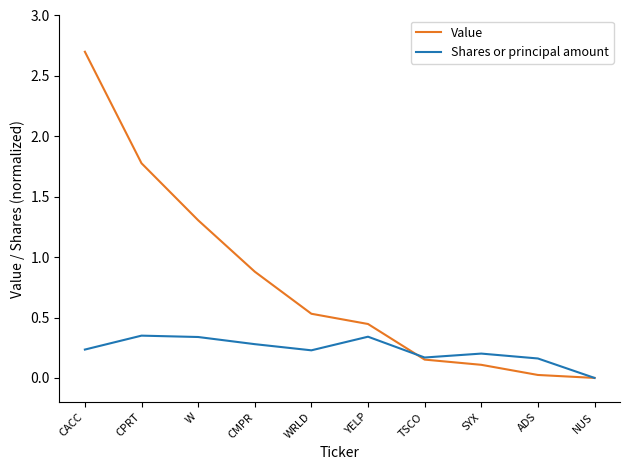

What is the highest value of the Value series?

2.7